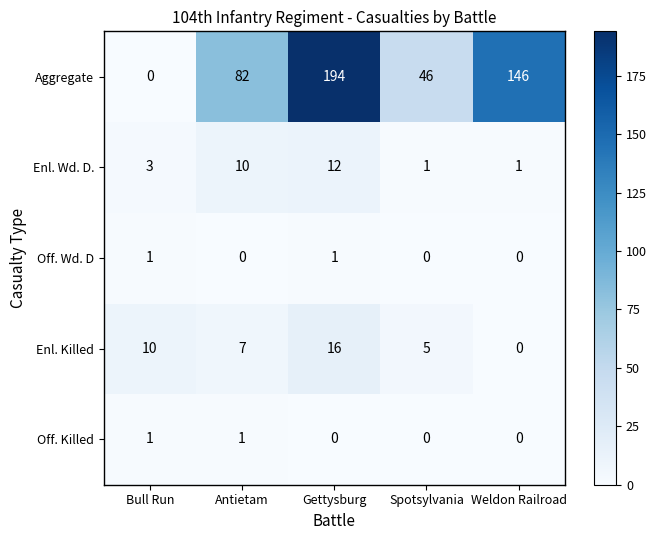

What is the difference between the maximum and minimum values in the Enl. Killed series?

16